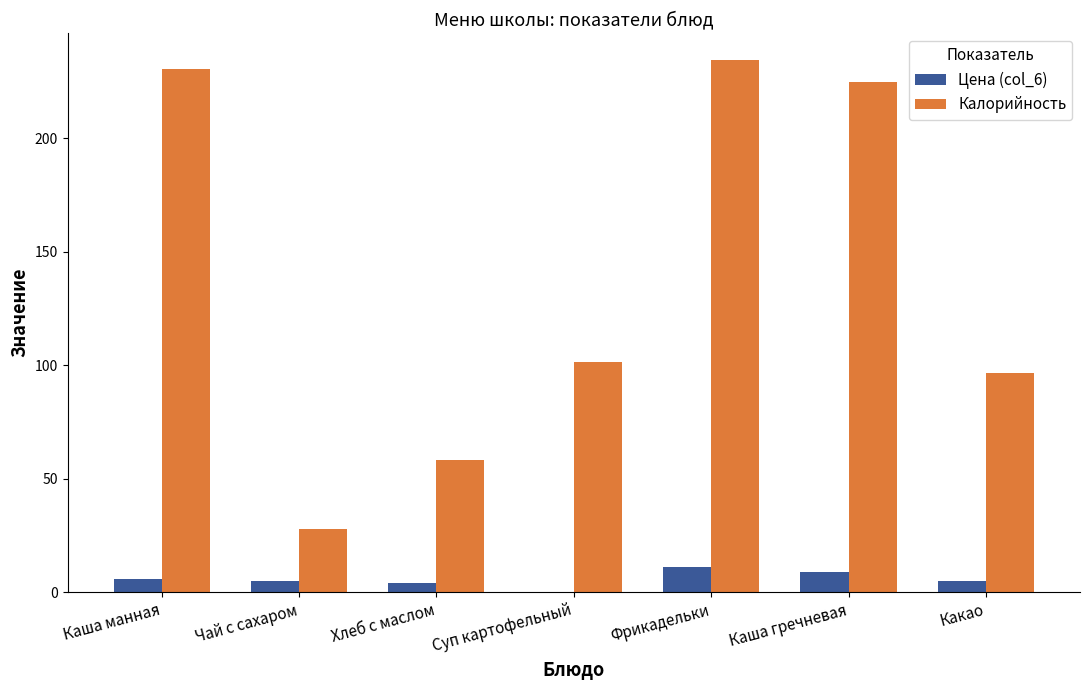

What is the maximum value shown in the chart?

234.6